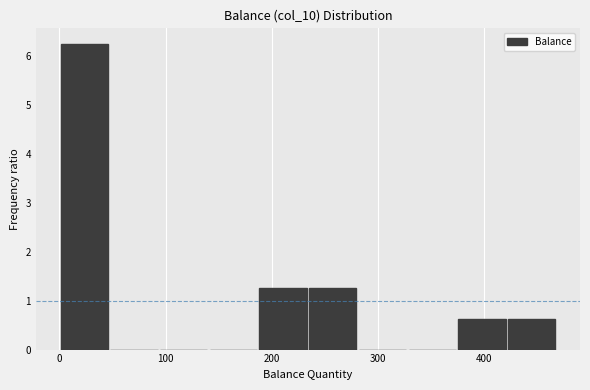

Reading left to right, transcribe this chart: for each bar, give the range it covers on the x-axis and its height. Neither the bar edges nor the heights are printed on the chart, so give them approximately, as read against the axes.

0 to 50: 6.3
50 to 90: 0
90 to 140: 0
140 to 190: 0
190 to 230: 1.3
230 to 280: 1.3
280 to 330: 0
330 to 370: 0
370 to 420: 0.6
420 to 470: 0.6